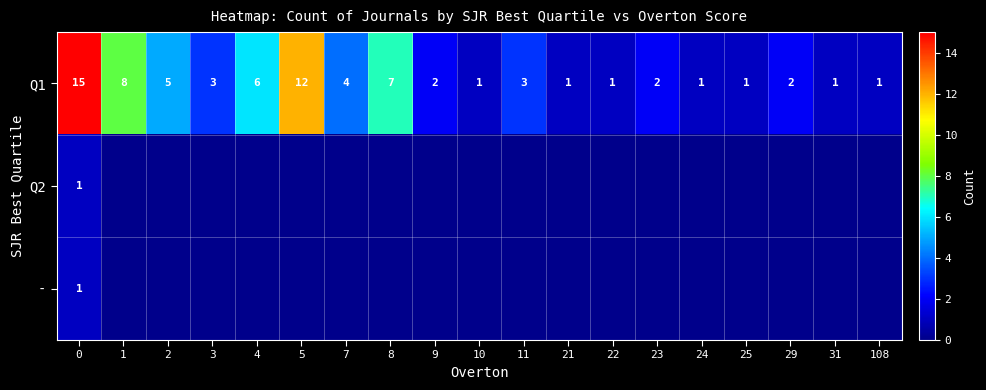

How many distinct data groups are displayed?

3